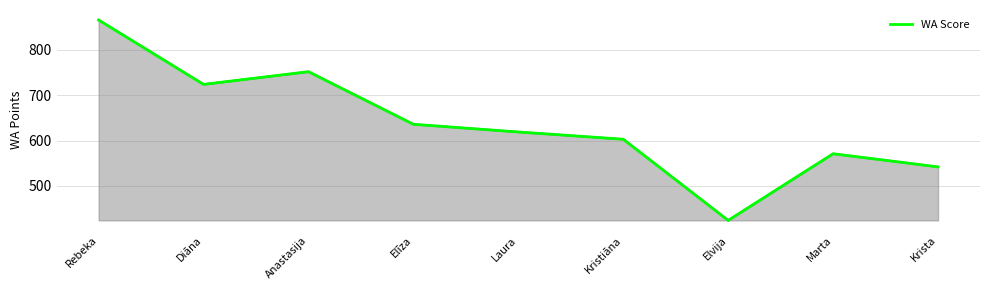

What is the greatest value displayed?

866